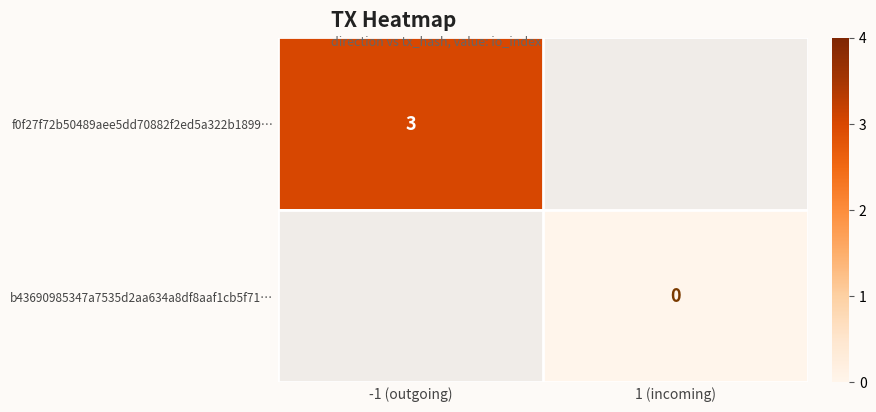

The f0f27f72b50489aee5dd70882f2ed5a322b1899… series shows 5 at -1 (outgoing). True or false?

False